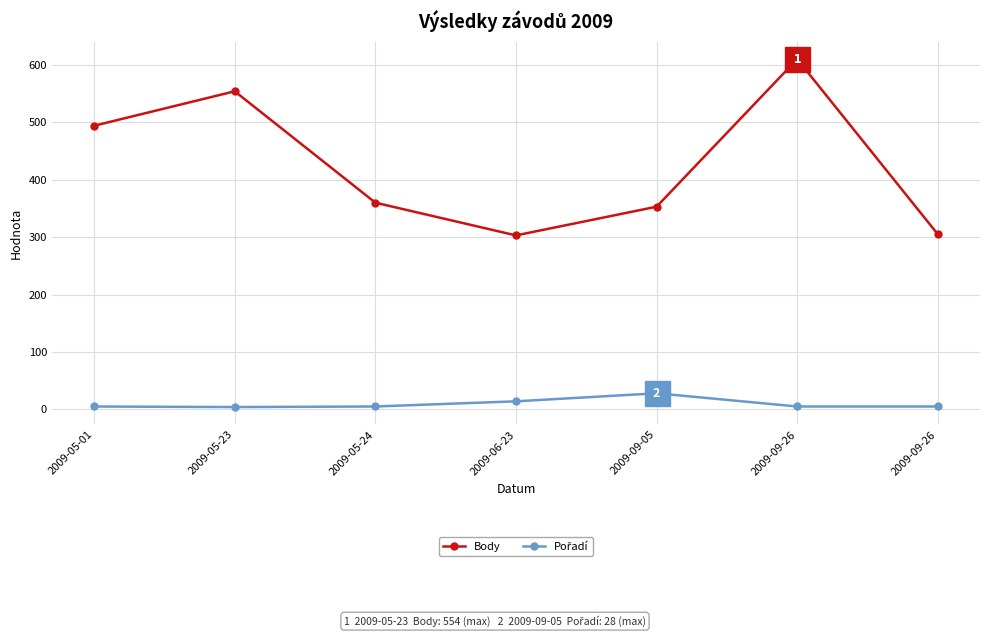

How many lines are shown in the chart?

2